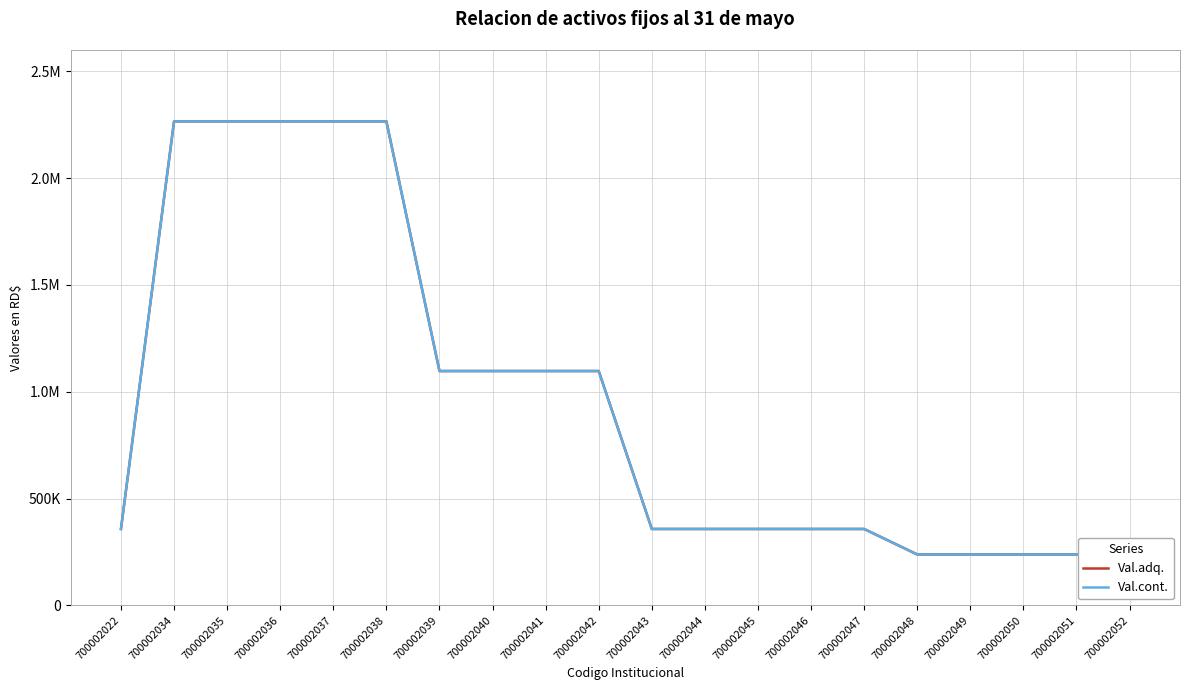

What are all the series names shown in the legend?

Val.adq., Val.cont.